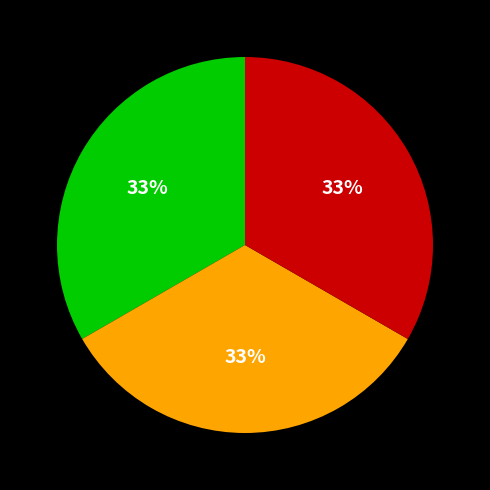

Does any single category account for the majority?

No